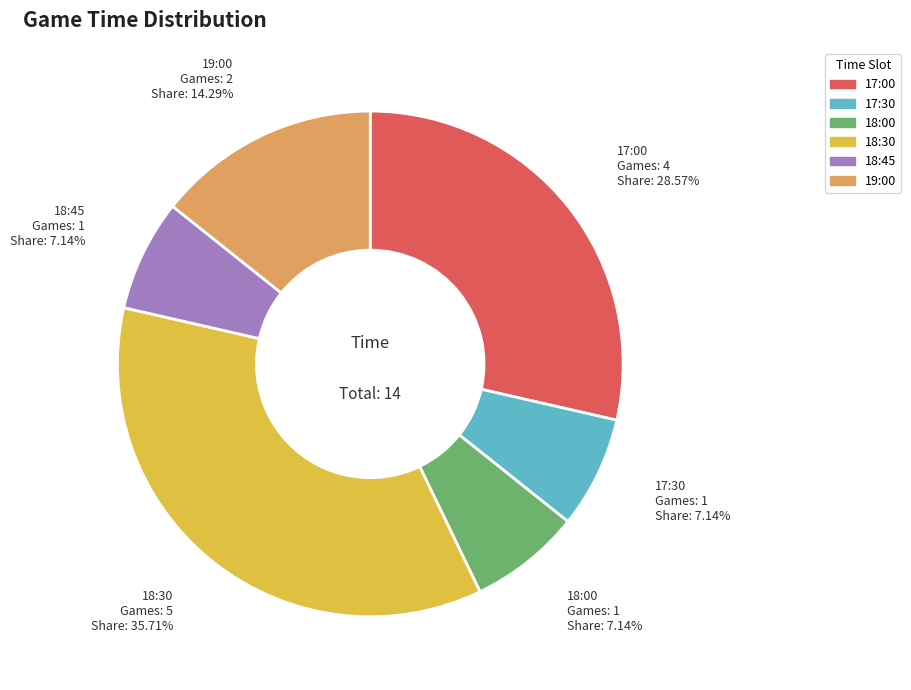

How many slices are in this pie chart?

6